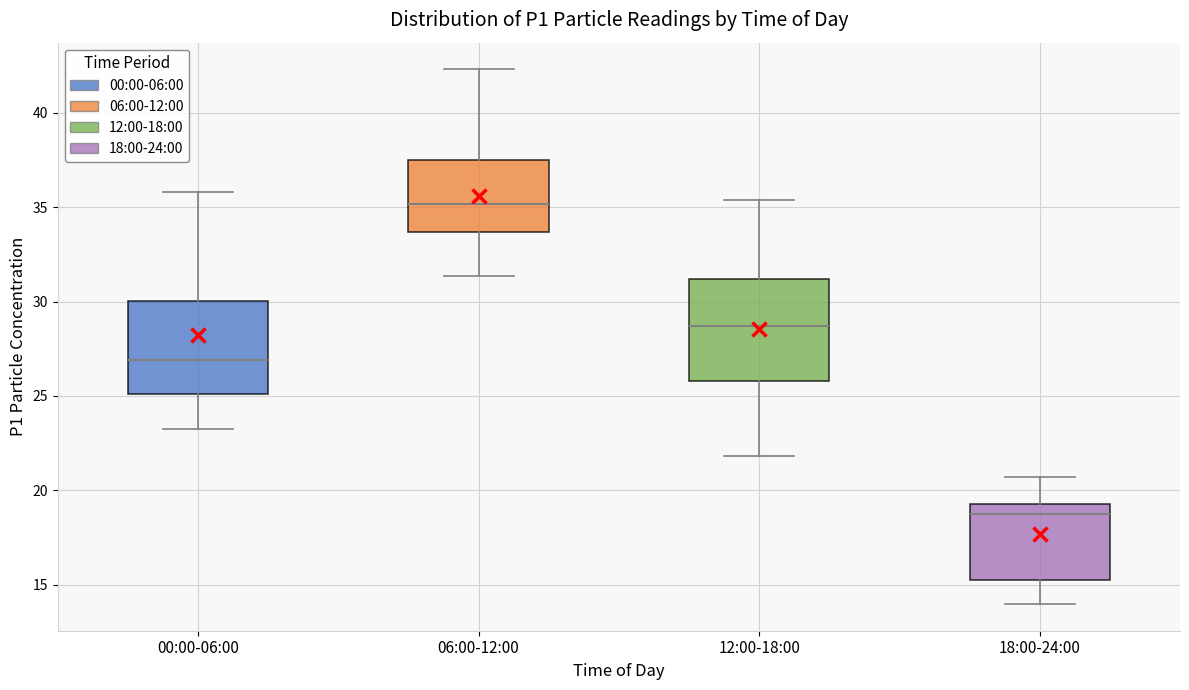

Where is the lower edge of the box for 06:00-12:00 on the y-axis? The values are not printed on the chart, so give them approximately, as read against the axis.

33.5